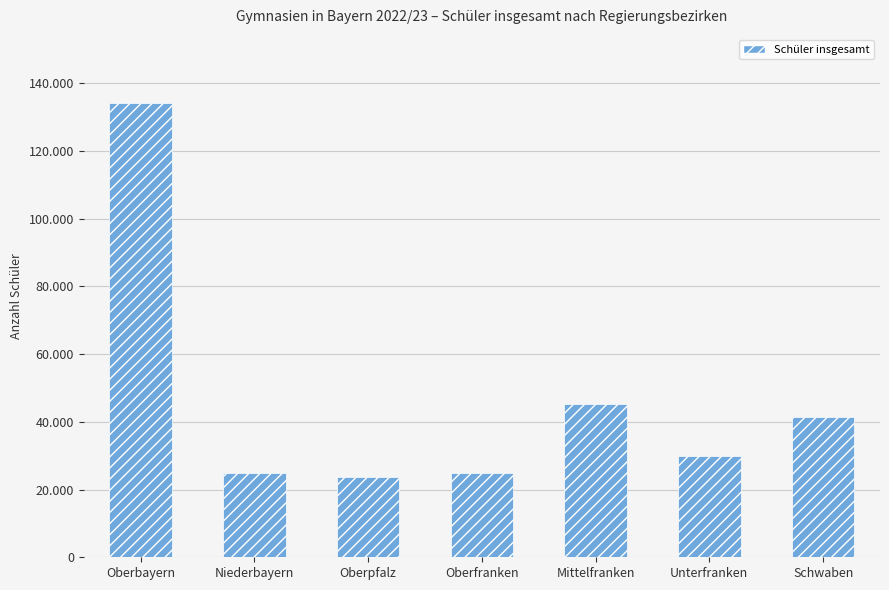

Where is the data nearest to the value 78842?

Mittelfranken